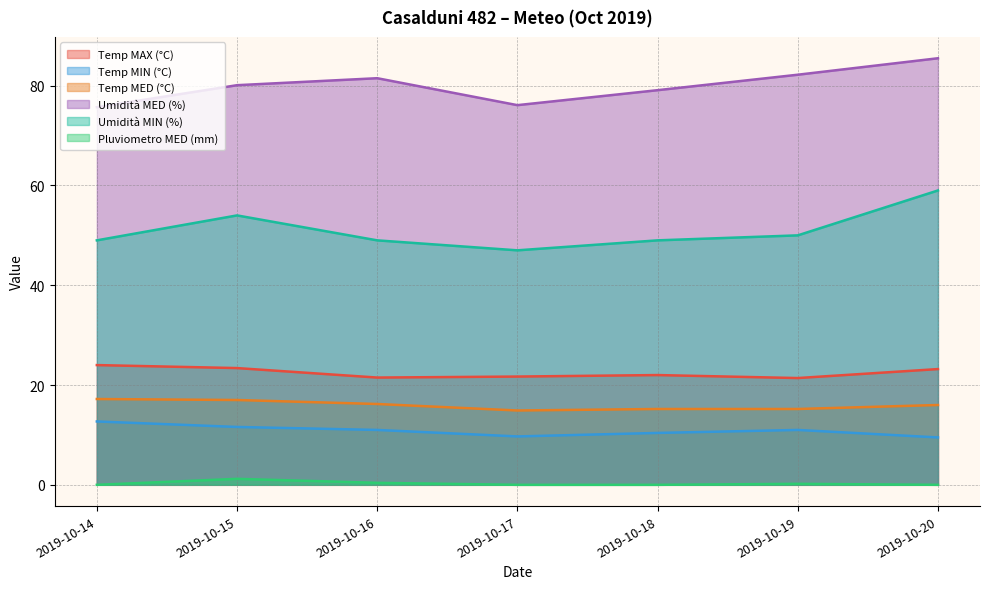

Count the number of data series in this chart.

6